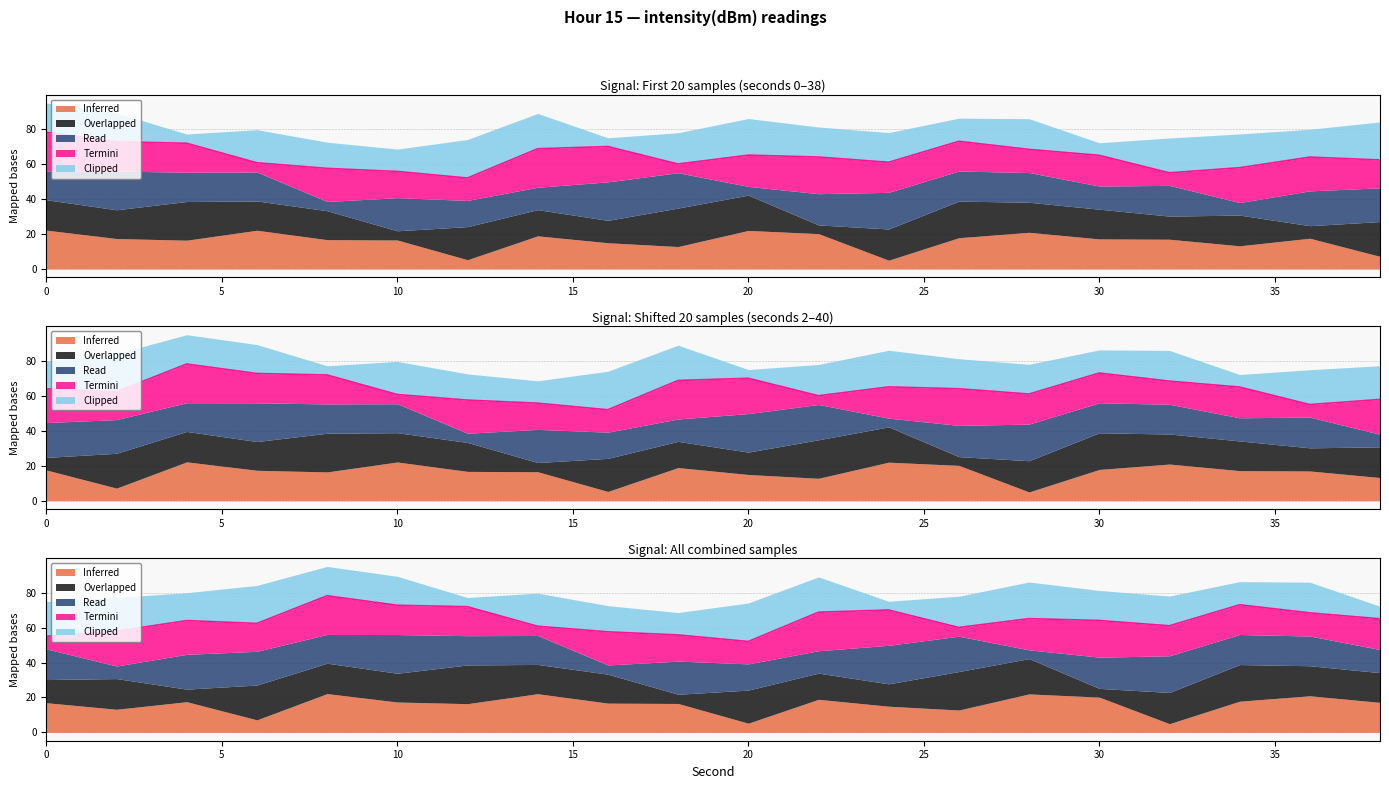

Is it true that Read equals -63.8 at 10?

False